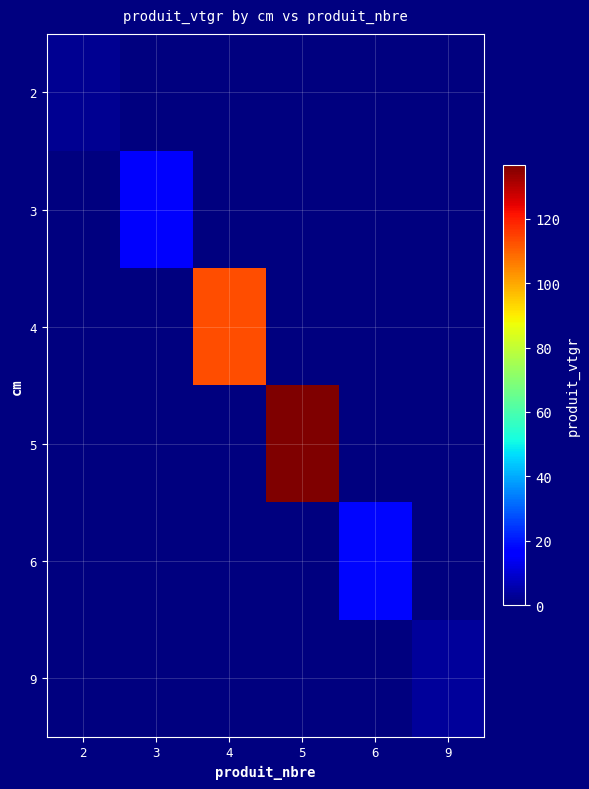

Reading right to left, list all the values displayed in this chart.

2: 9=0.0	6=0.0	5=0.0	4=0.0	3=0.0	2=2.4
3: 9=0.0	6=0.0	5=0.0	4=0.0	3=15.5	2=0.0
4: 9=0.0	6=0.0	5=0.0	4=113.1	3=0.0	2=0.0
5: 9=0.0	6=0.0	5=136.6	4=0.0	3=0.0	2=0.0
6: 9=0.0	6=17.8	5=0.0	4=0.0	3=0.0	2=0.0
9: 9=3.3	6=0.0	5=0.0	4=0.0	3=0.0	2=0.0